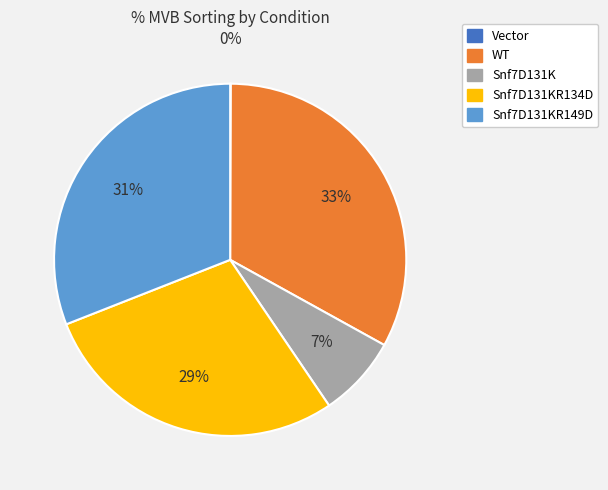

Does any single category account for the majority?

No